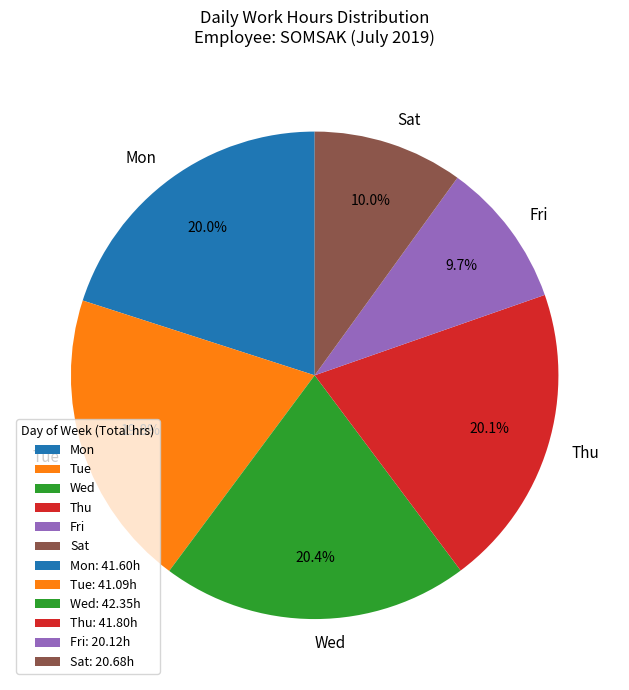

Is there a majority slice in this chart?

No